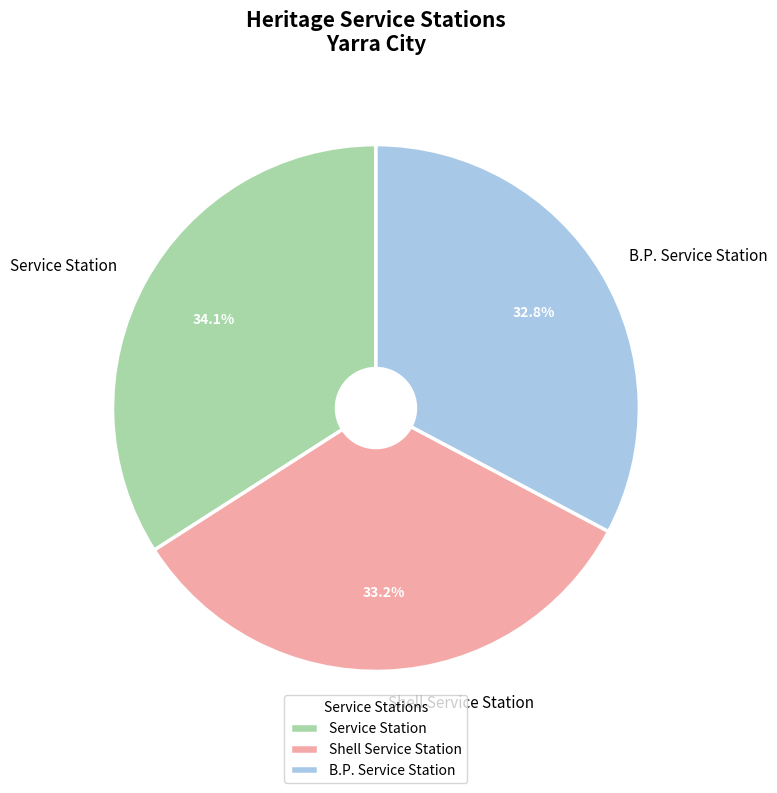

Between Shell Service Station and Service Station, which is larger?

Service Station